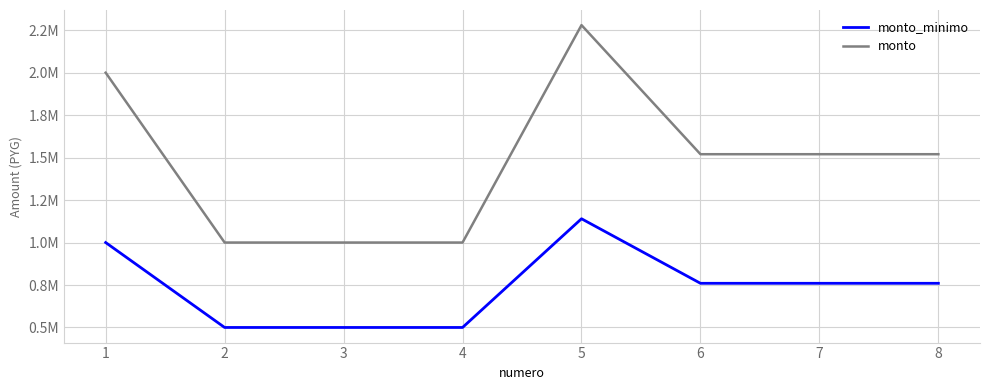

Which series has the largest total across all categories?

monto